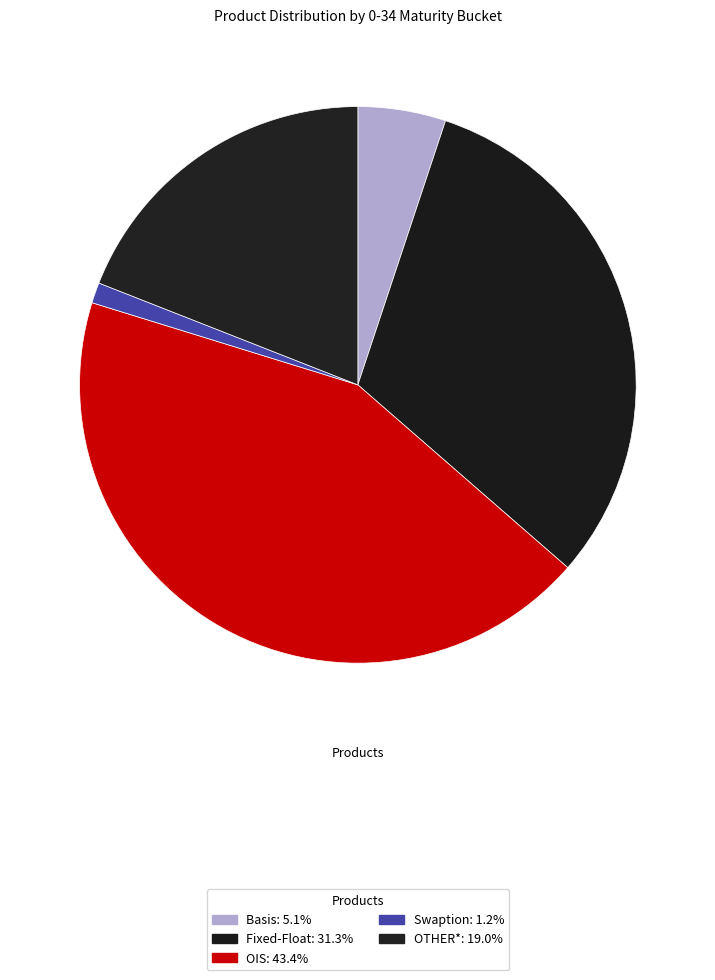

What percentage is the Swaption slice, to the nearest percent?

1%